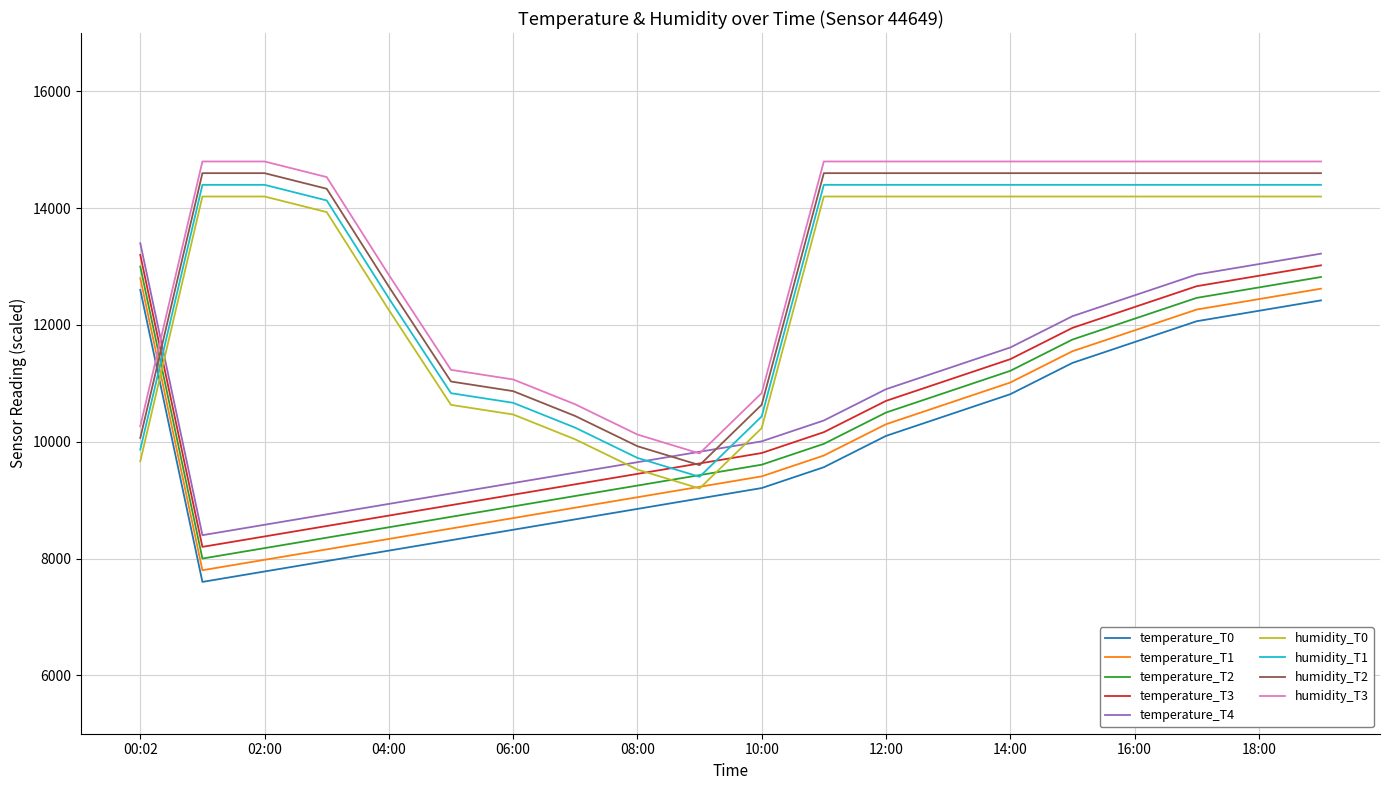

Which series has the largest total across all categories?

humidity_T3